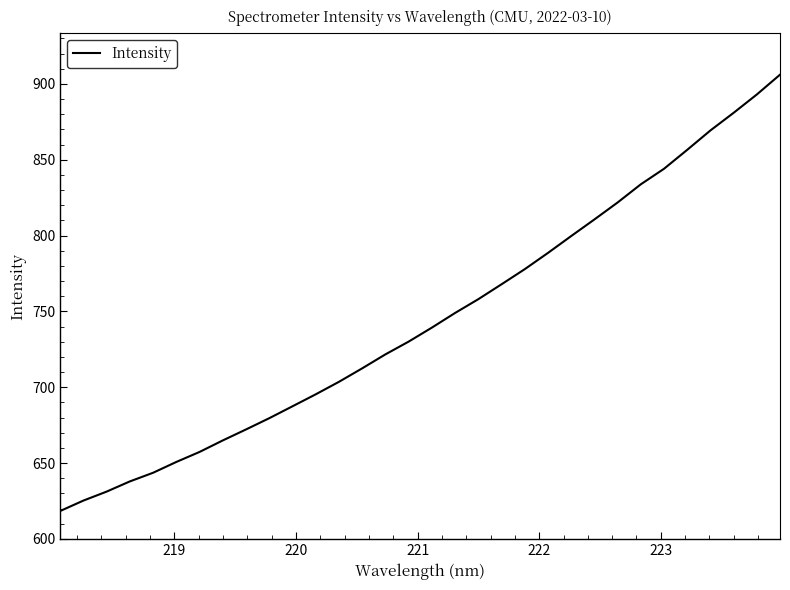

What is the minimum value shown in the chart?

618.4